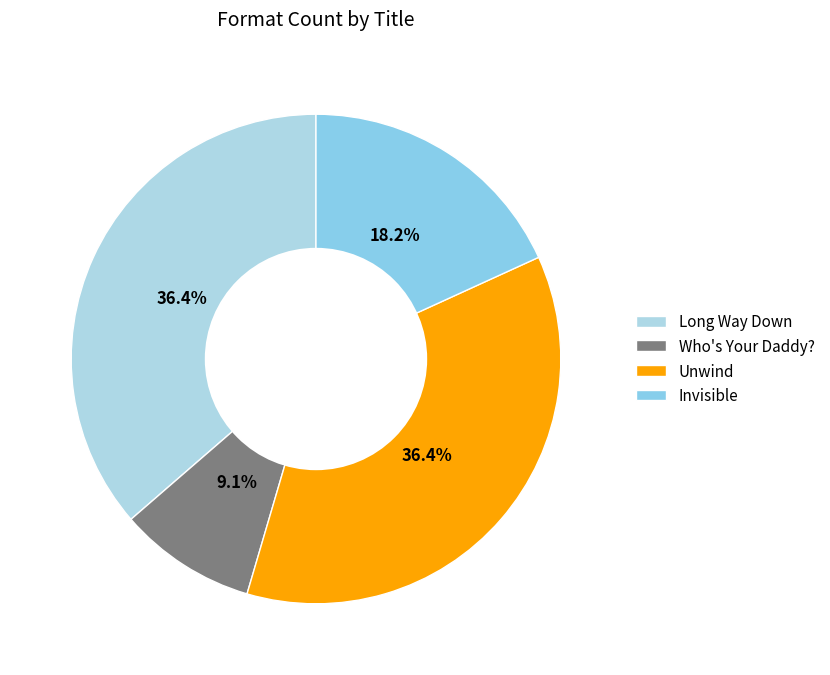

What portion of the pie excludes Invisible?

81.8%